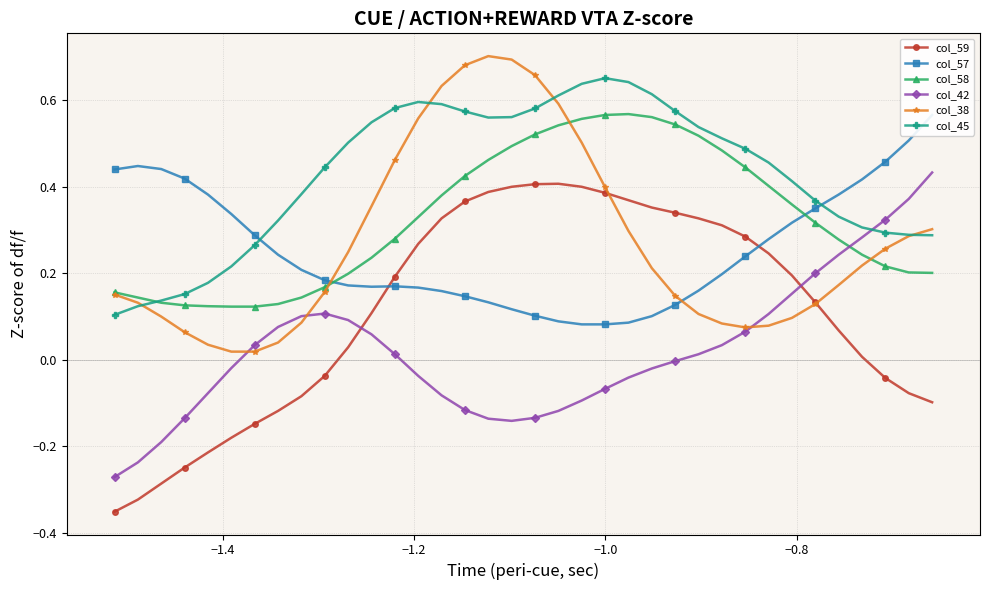

In col_42, how many points are lower than both neighbors (excluding endpoints)?

1